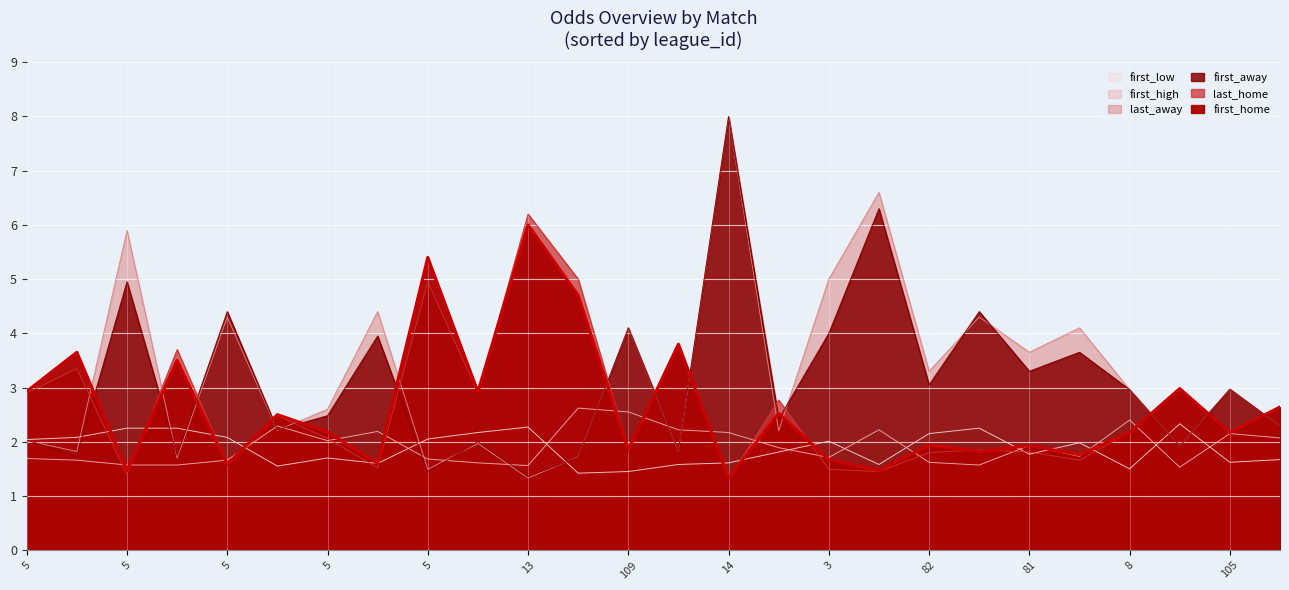

At which label is first_high closest to 2?

5